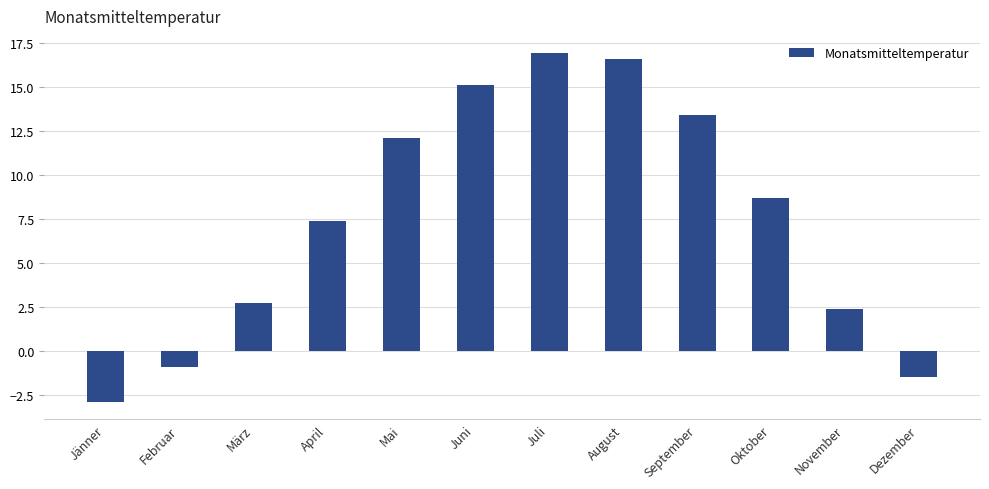

What is the label of the 11th bar from the left?

November